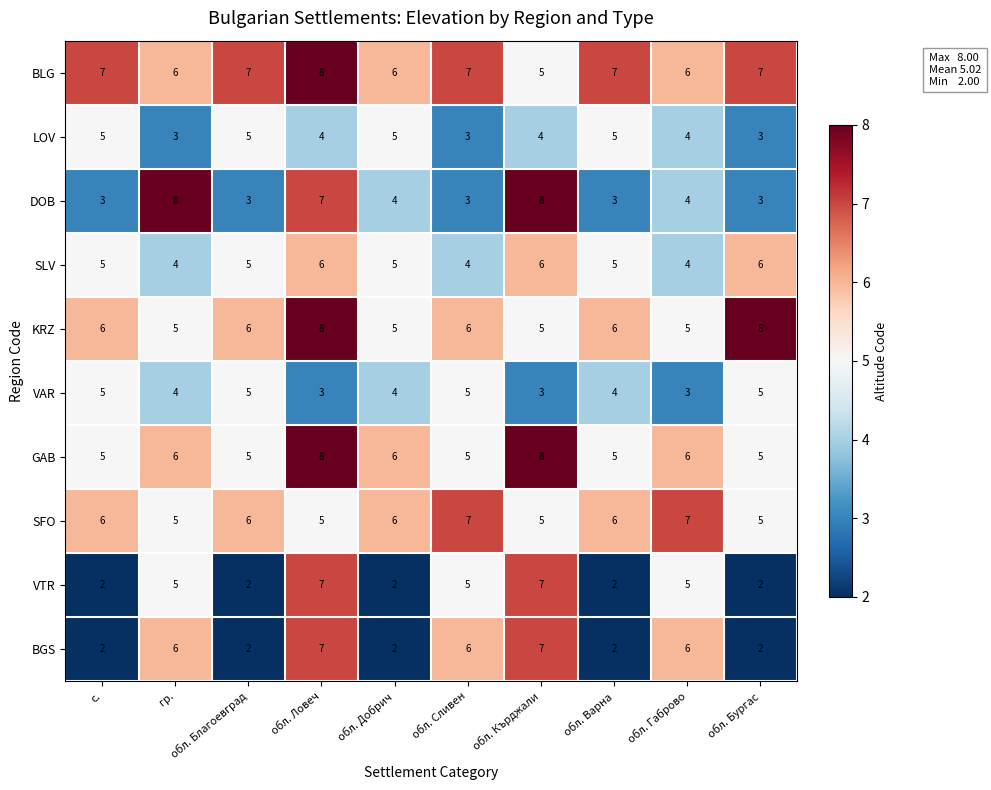

How many categories are shown in the chart?

10